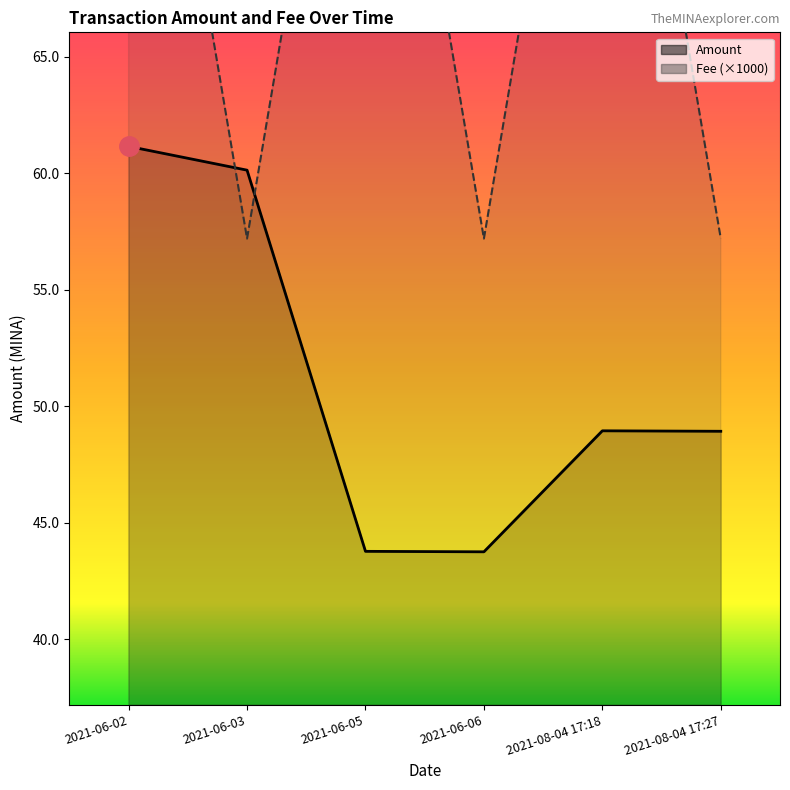

Reading right to left, what are all the values shown in this chart?

Amount: 48.9	49.0	43.8	43.8	60.1	61.1
Fee: 57.2	87.2	57.2	87.2	57.2	87.2